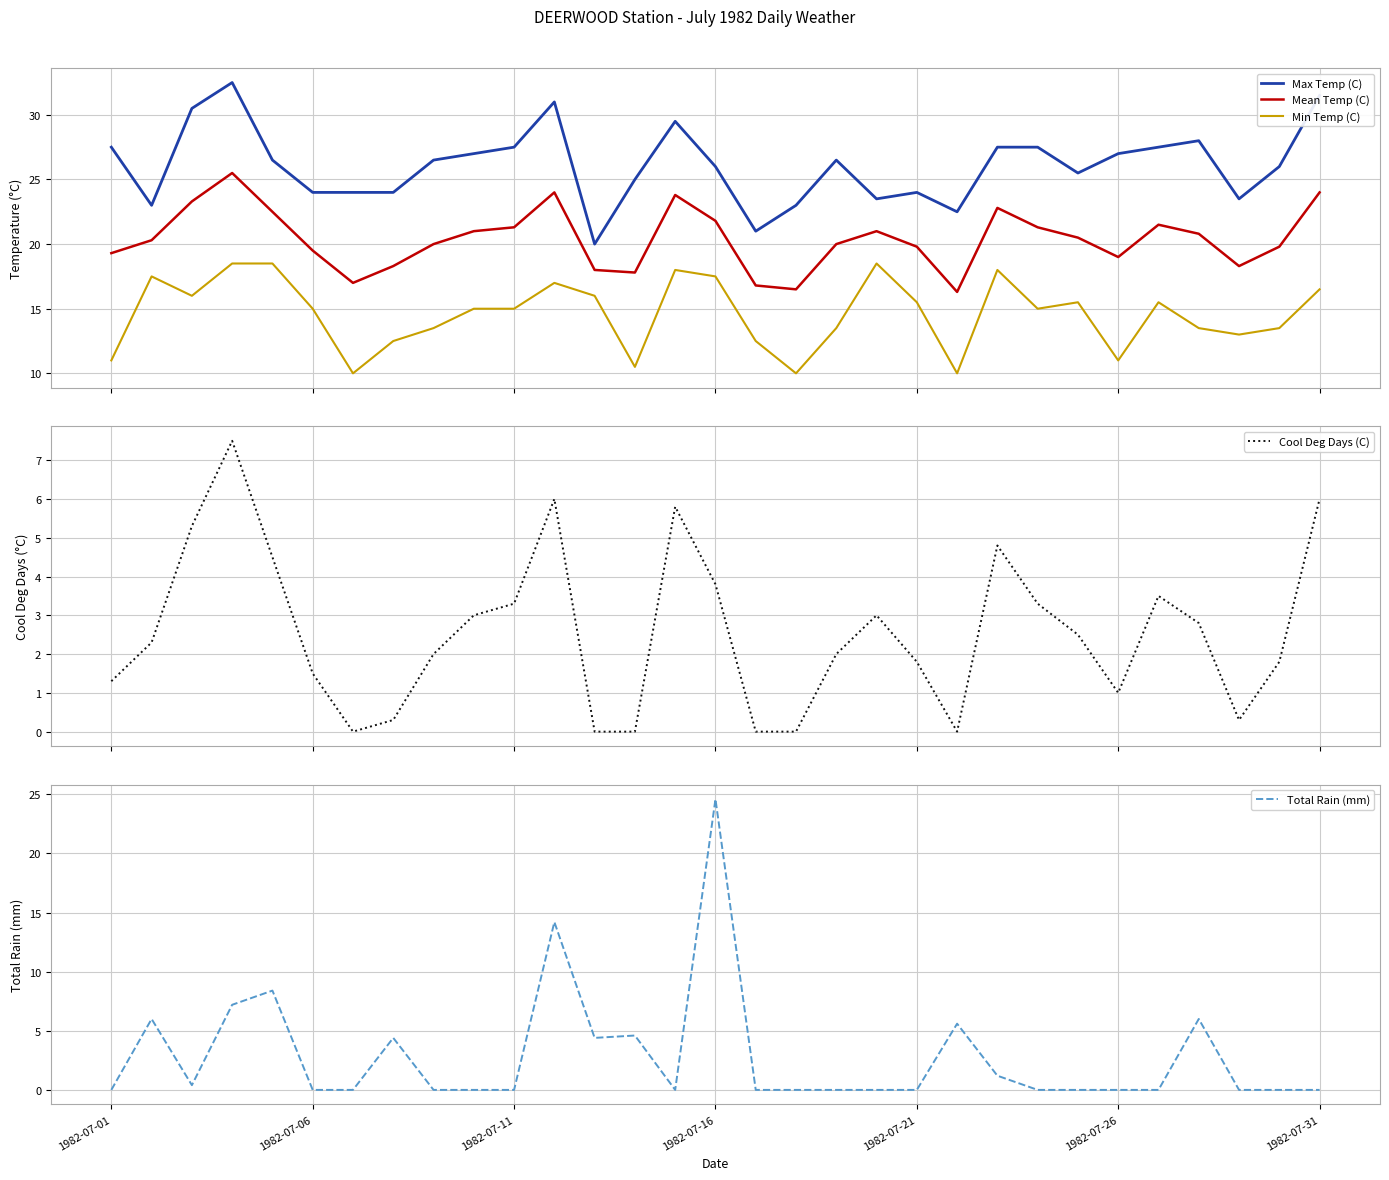

True or false: Total Rain (mm) and Max Temp (C) intersect in this chart.

False